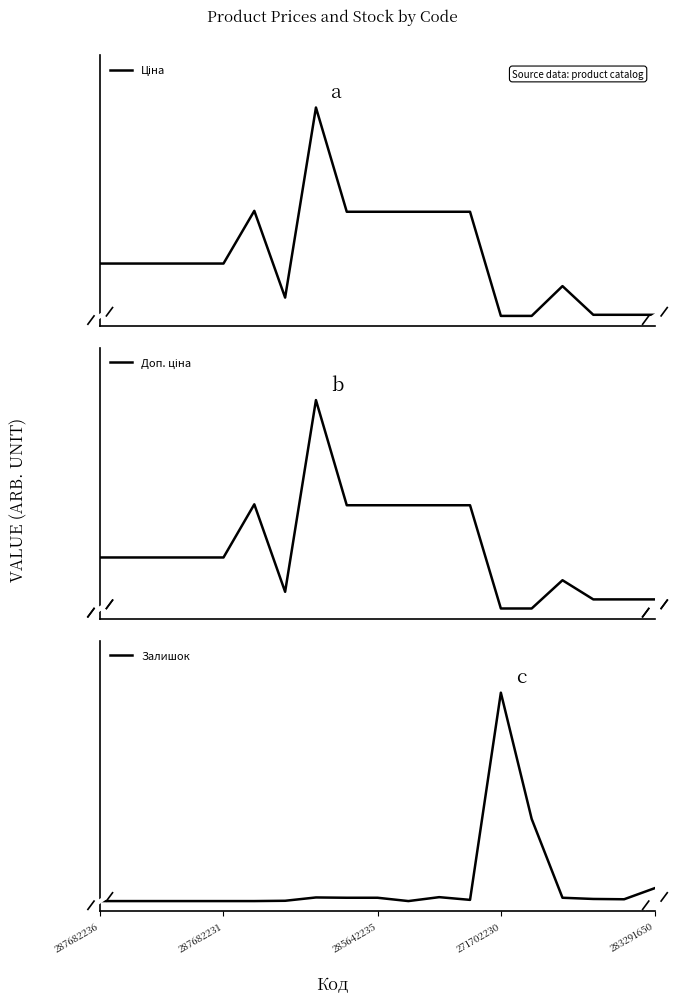

True or false: Залишок has a value of -0.6 at 287682236.

False